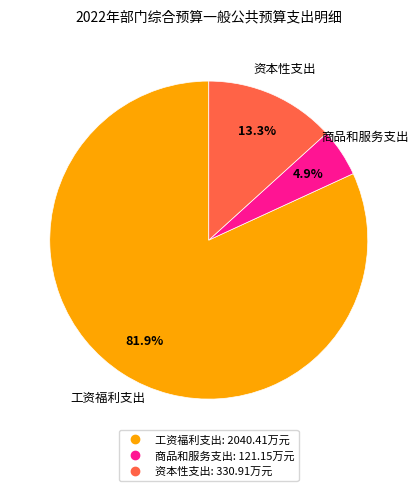

Which category has the biggest portion of the pie?

工资福利支出